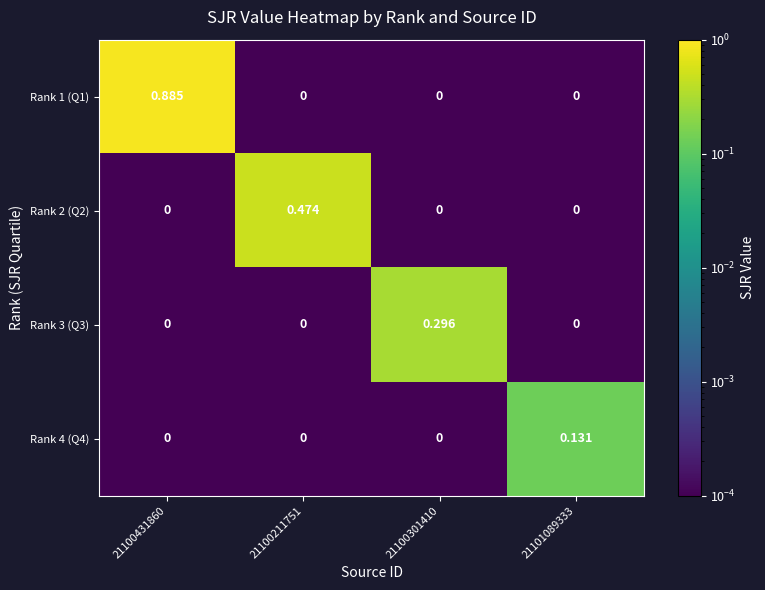

Is the value of Rank 4 (Q4) at 21100301410 greater than the value of Rank 2 (Q2) at 21100211751?

No